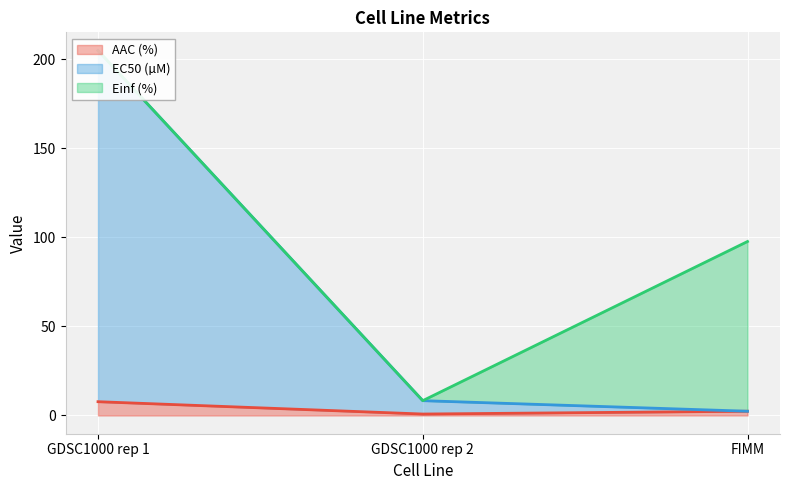

Where is AAC (%) nearest to the value 4?

FIMM